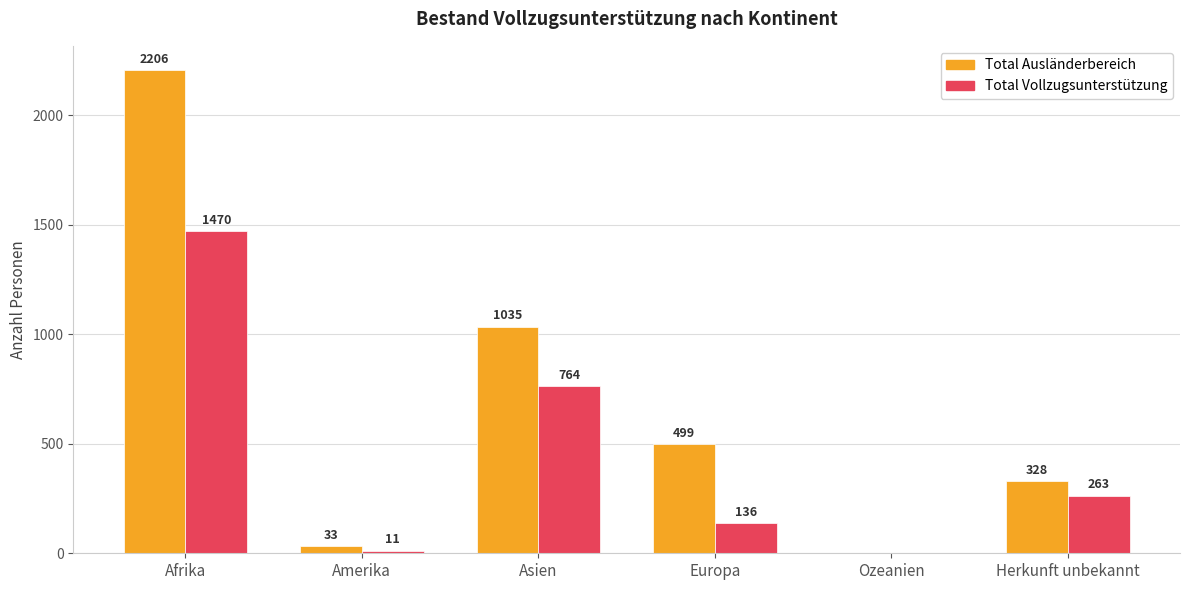

What is the total value across all series at Europa?

635